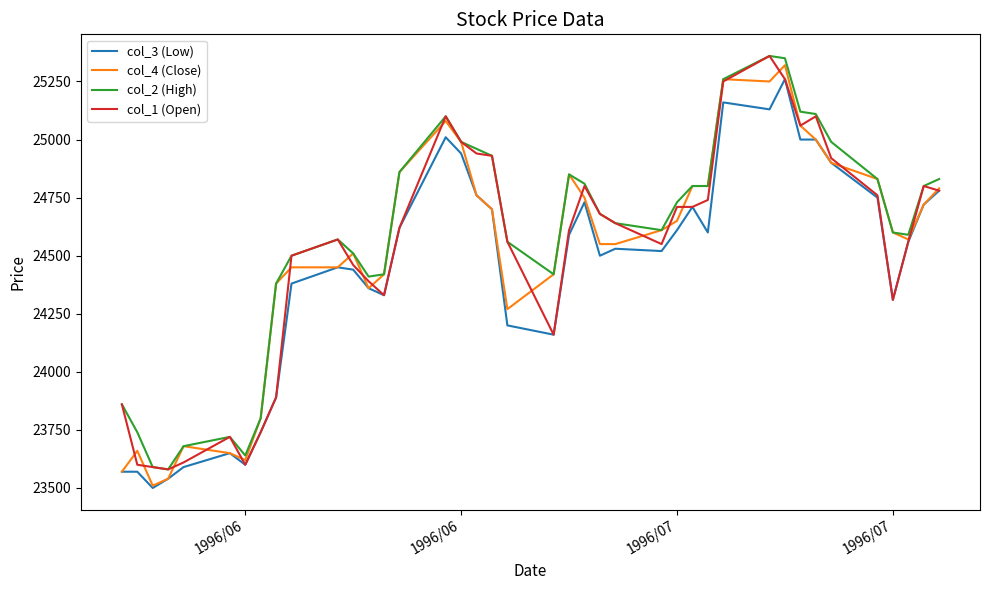

What is the highest value of the col_1 (Open) series?

25360